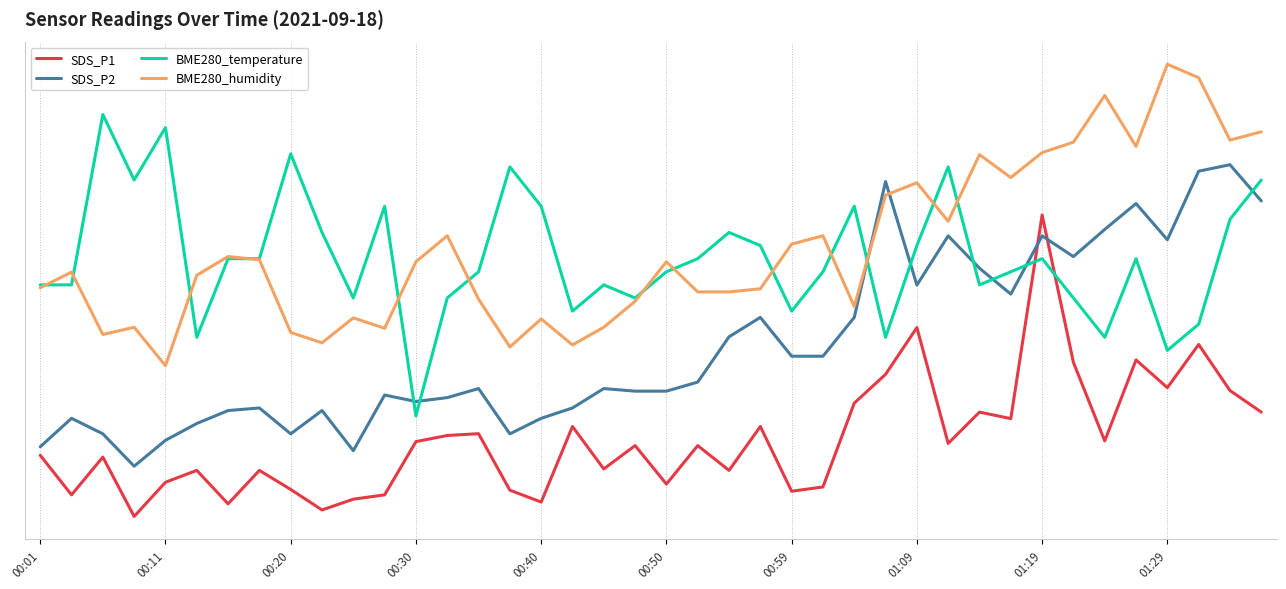

Is this an area chart (filled region under the line)?

No